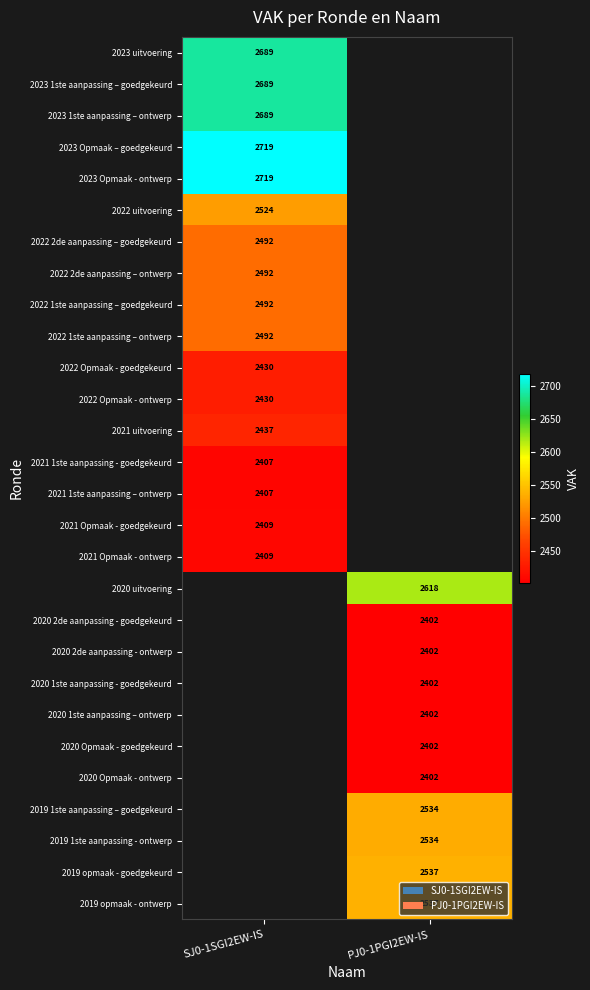

The 2022 Opmaak - goedgekeurd series shows 4266 at SJ0-1SGI2EW-IS. True or false?

False